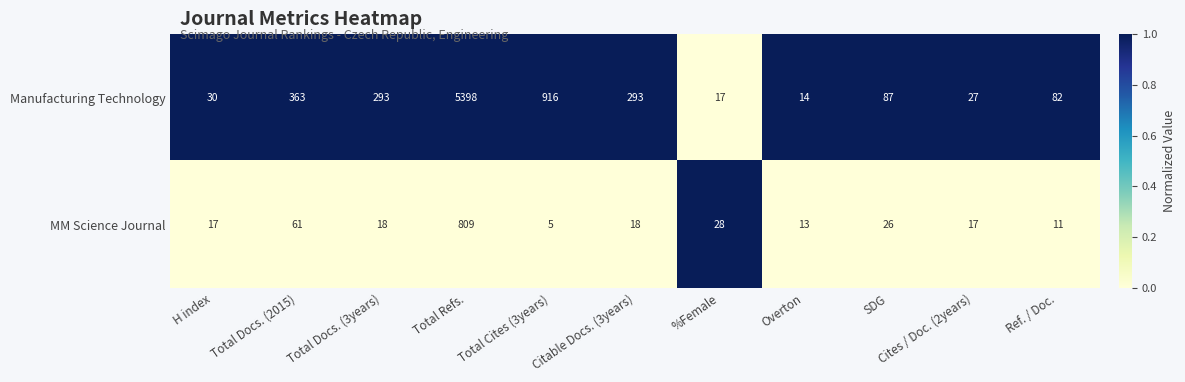

Is the value of Manufacturing Technology at H index greater than the value of MM Science Journal at SDG?

Yes